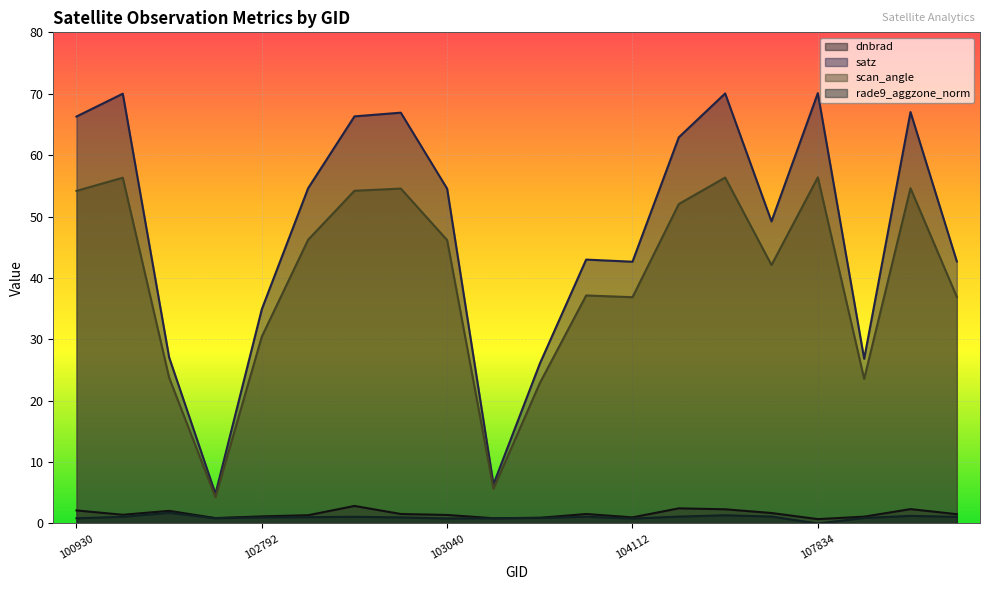

What is the maximum value shown in the chart?

70.1